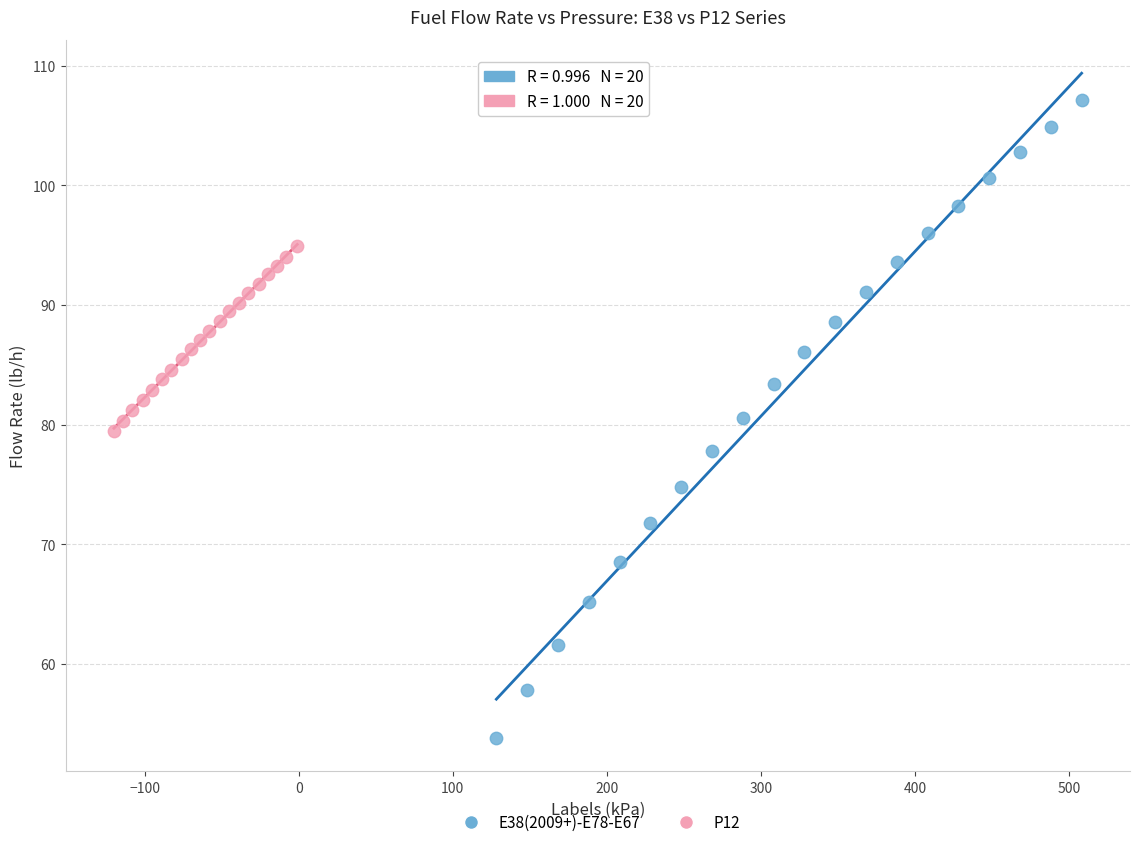

Which series reaches the maximum Y coordinate?

E38(2009+)-E78-E67